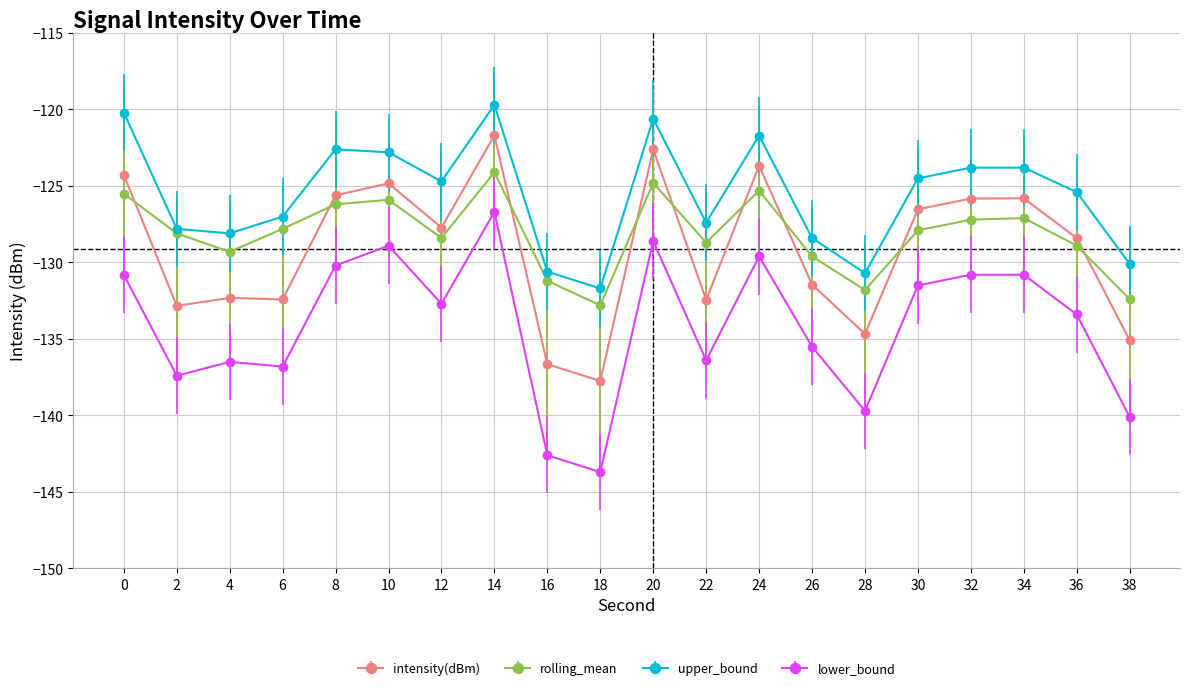

What is the value of the intensity(dBm) point at the 20th from the left?

-135.1